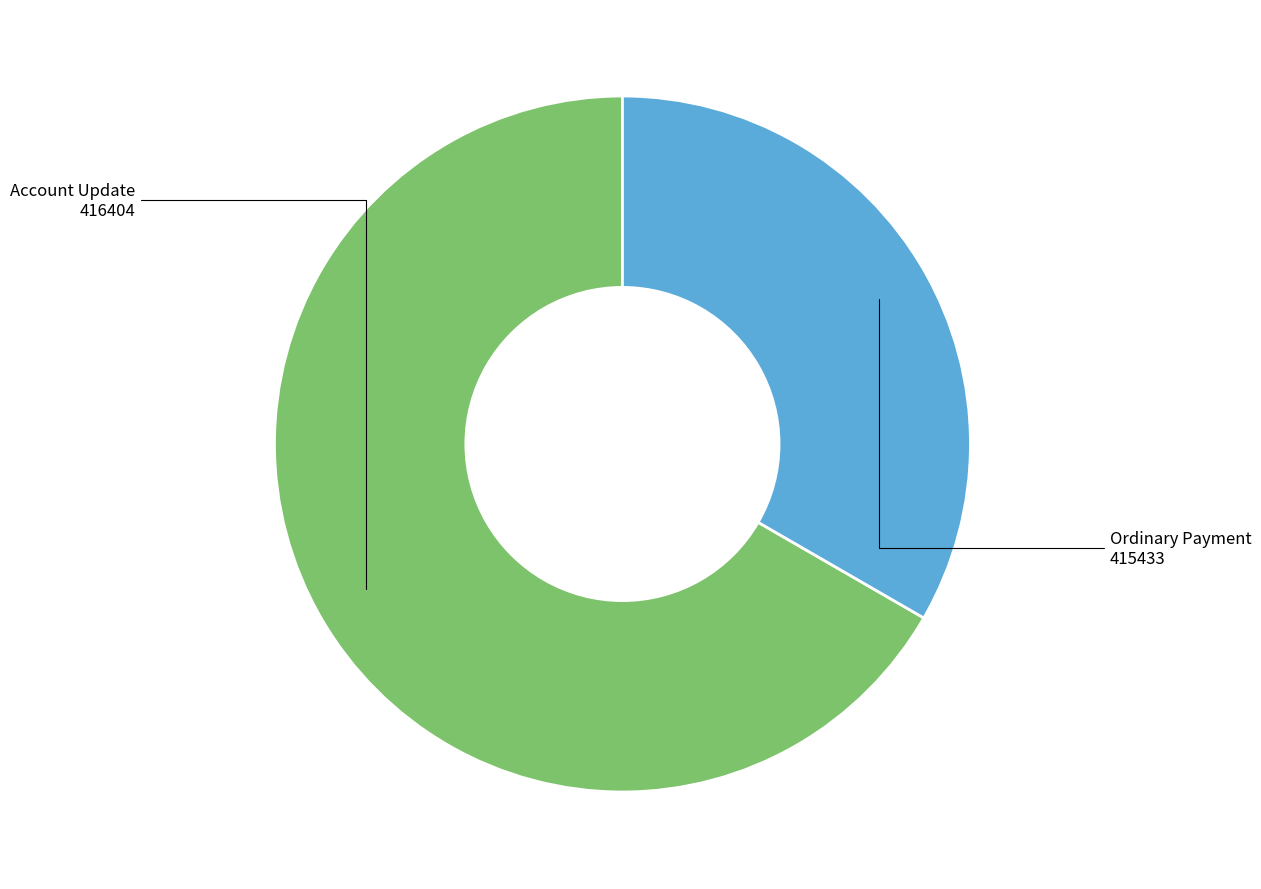

Does any single category account for the majority?

Yes